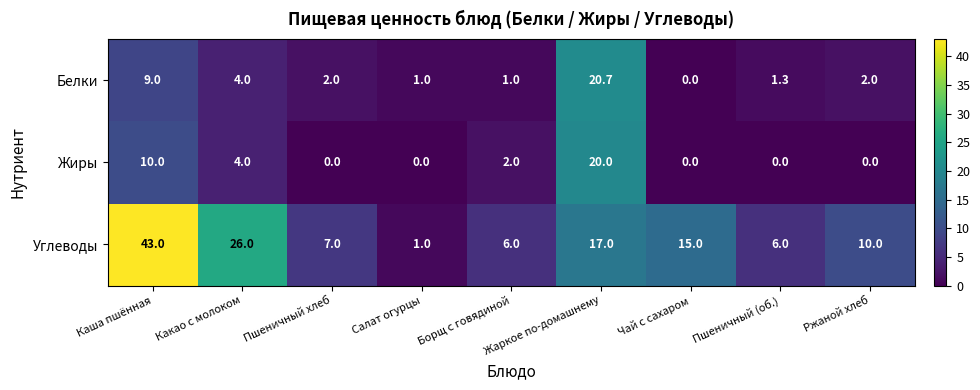

What is the spread (max minus min) of values at Пшеничный (об.)?

6.0